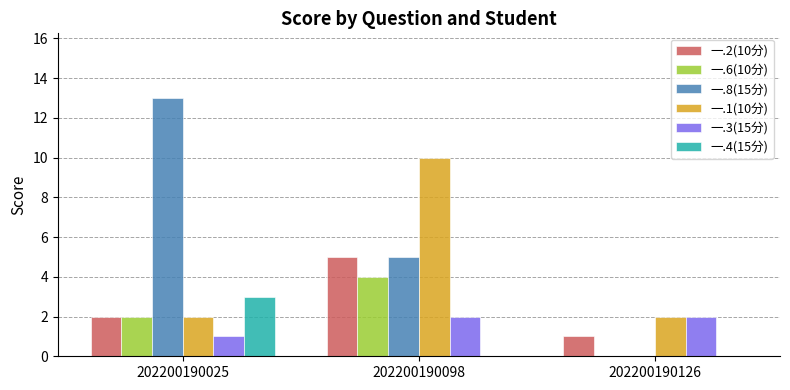

Are the bars grouped side by side (vs. stacked)?

Yes